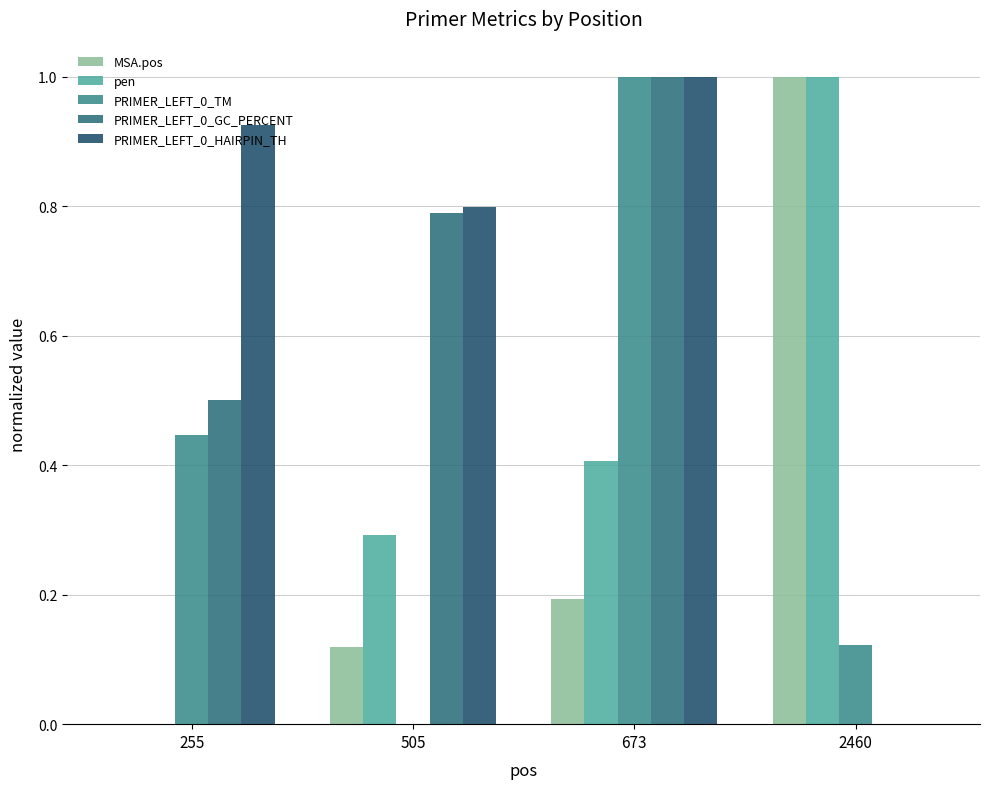

How many categories are shown in the chart?

4